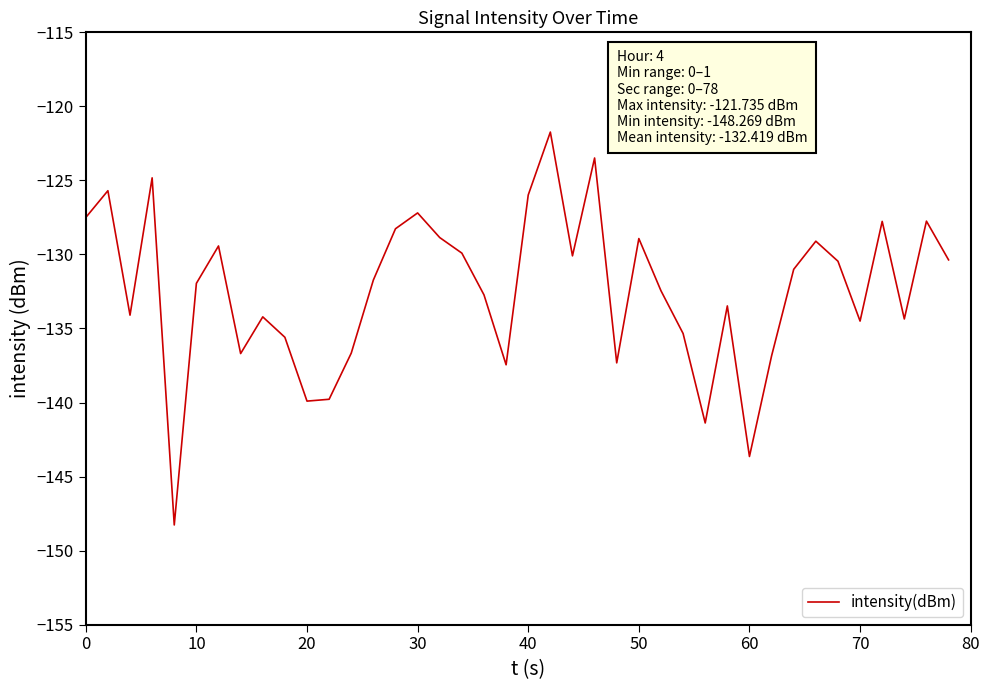

What is the difference between the maximum and minimum values?

26.5